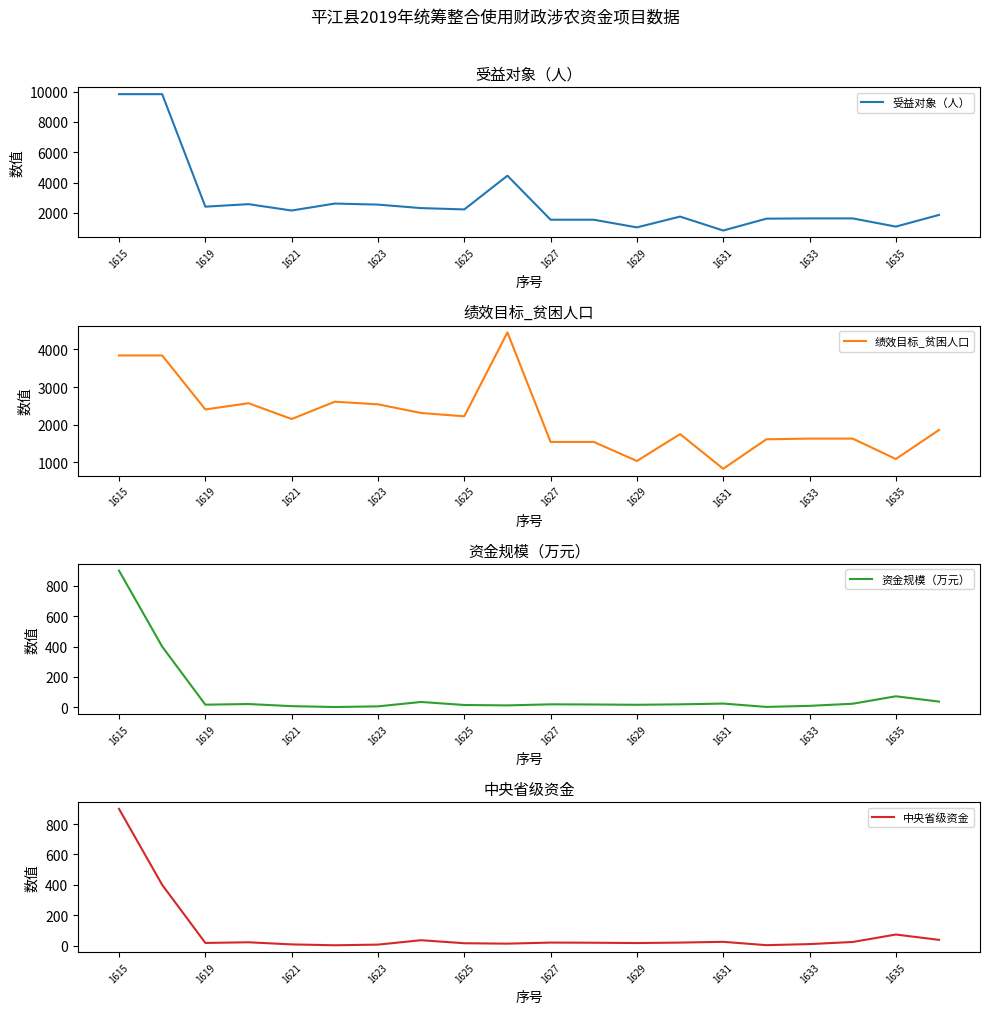

The 受益对象（人） series shows 2222 at 1625. True or false?

True